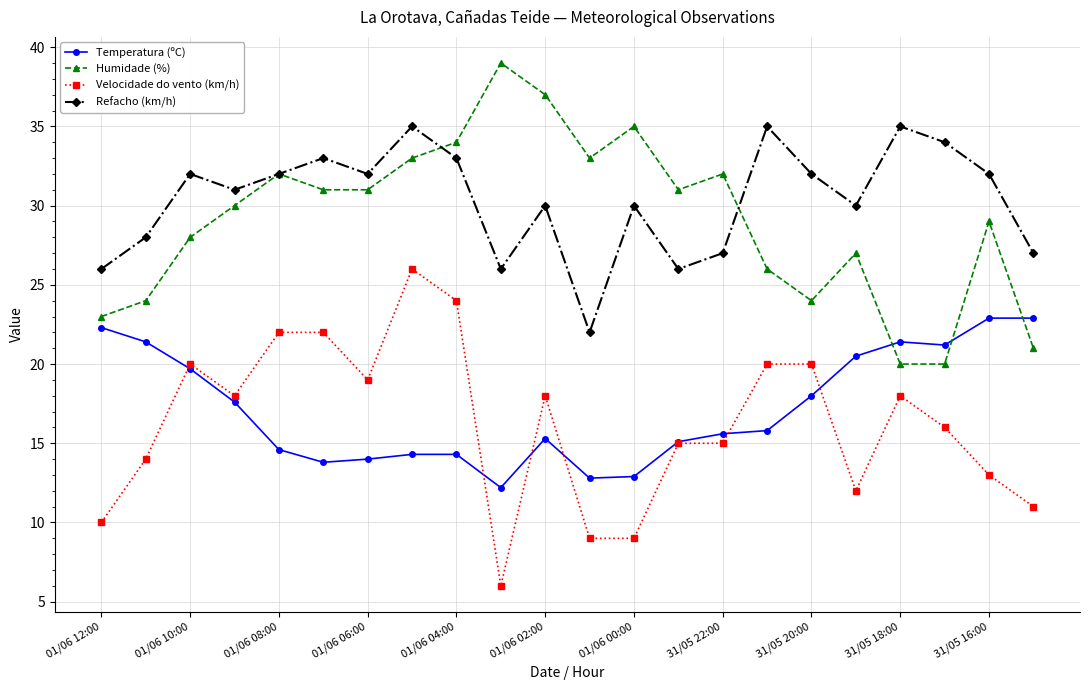

What is the difference between the second highest and minimum values in the Velocidade do vento (km/h) series?

18.0